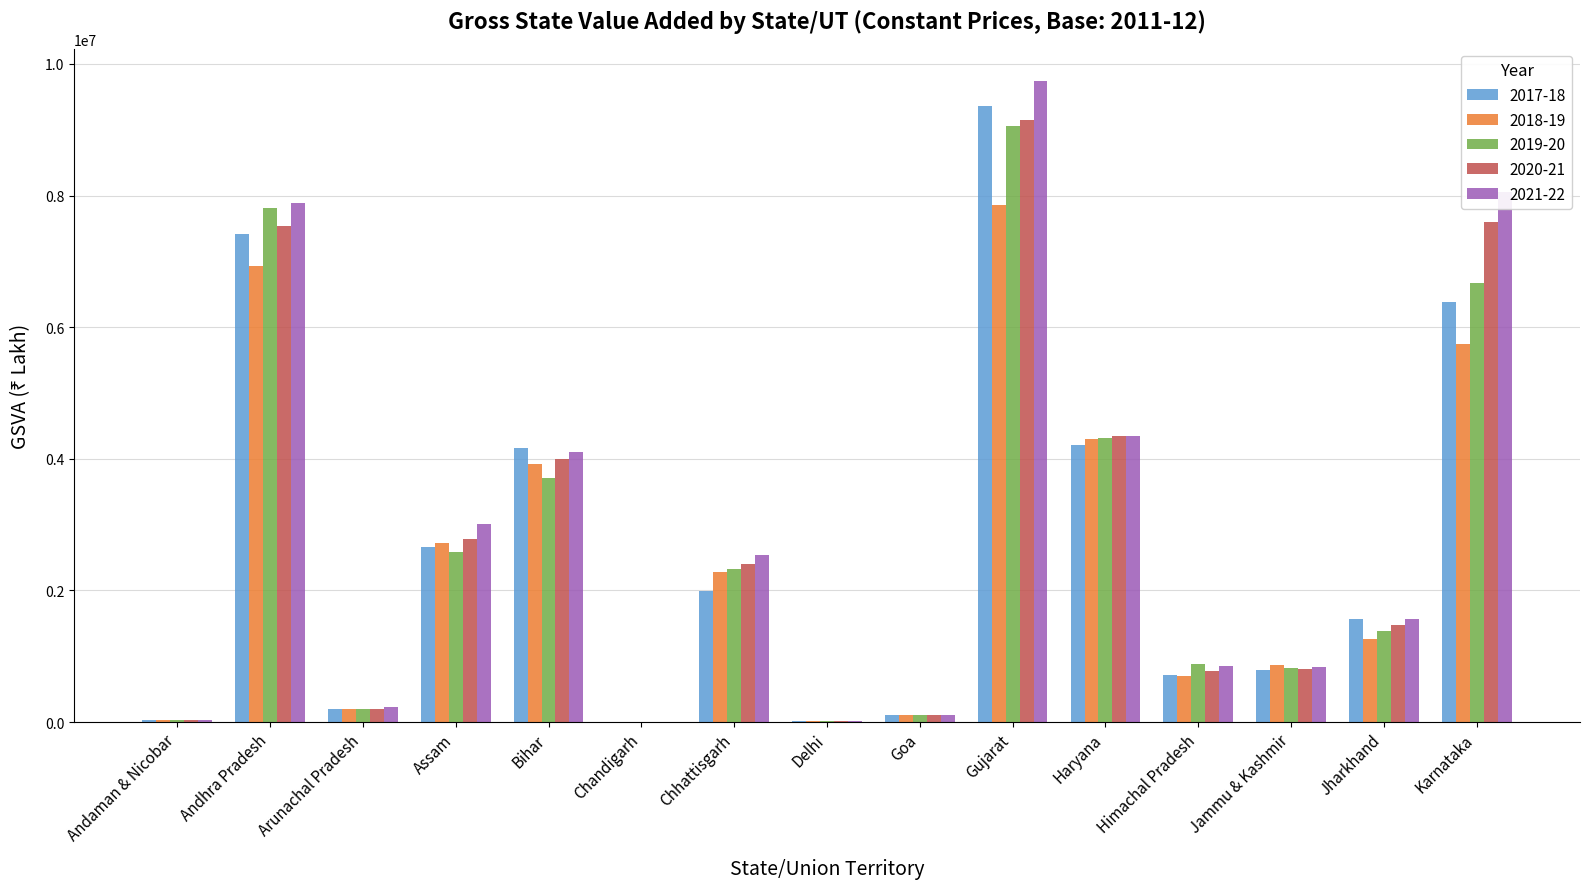

Is the value of 2017-18 at Karnataka greater than the value of 2020-21 at Jharkhand?

Yes